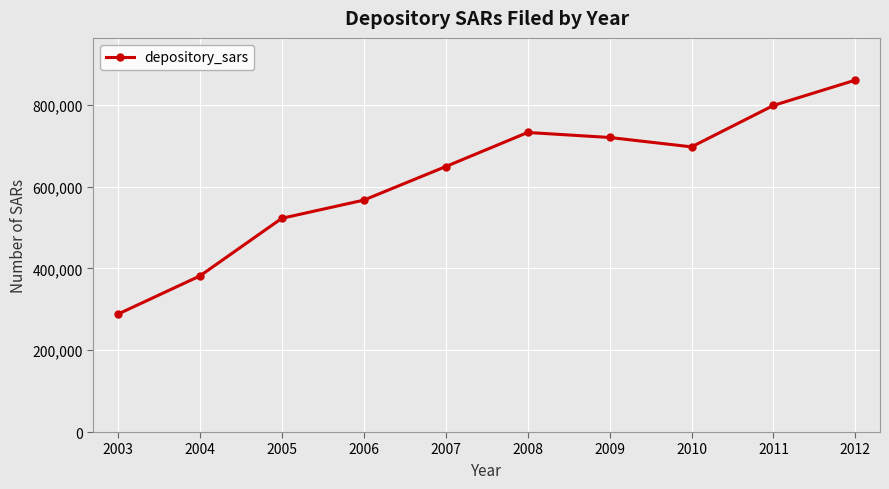

List the labels in order of value, largest first.

2012, 2011, 2008, 2009, 2010, 2007, 2006, 2005, 2004, 2003